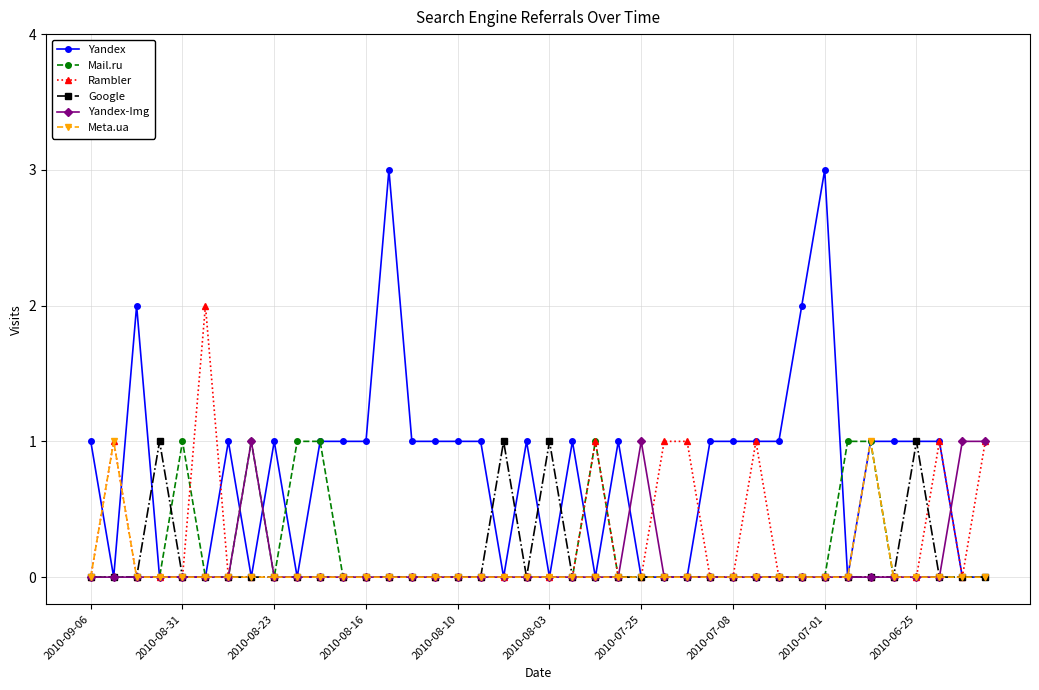

Which series has the widest spread of values?

Yandex